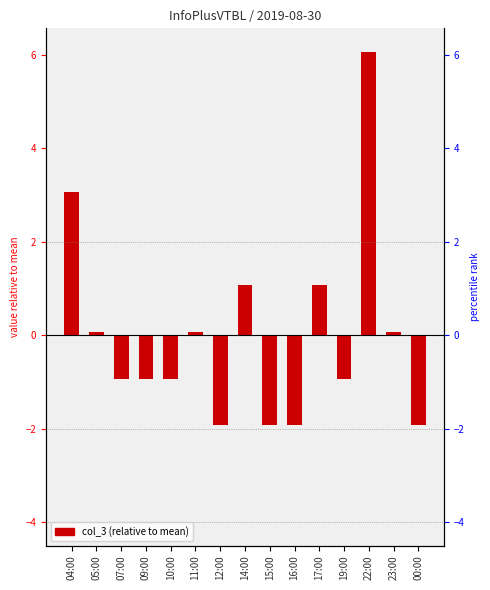

How many bars are there in total?

15